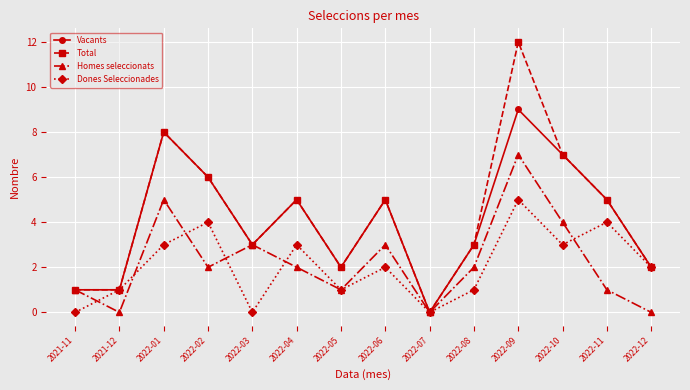

Reading left to right, list all the values displayed in this chart.

Vacants: 2021-11=1	2021-12=1	2022-01=8	2022-02=6	2022-03=3	2022-04=5	2022-05=2	2022-06=5	2022-07=0	2022-08=3	2022-09=9	2022-10=7	2022-11=5	2022-12=2
Total: 2021-11=1	2021-12=1	2022-01=8	2022-02=6	2022-03=3	2022-04=5	2022-05=2	2022-06=5	2022-07=0	2022-08=3	2022-09=12	2022-10=7	2022-11=5	2022-12=2
Homes seleccionats: 2021-11=1	2021-12=0	2022-01=5	2022-02=2	2022-03=3	2022-04=2	2022-05=1	2022-06=3	2022-07=0	2022-08=2	2022-09=7	2022-10=4	2022-11=1	2022-12=0
Dones Seleccionades: 2021-11=0	2021-12=1	2022-01=3	2022-02=4	2022-03=0	2022-04=3	2022-05=1	2022-06=2	2022-07=0	2022-08=1	2022-09=5	2022-10=3	2022-11=4	2022-12=2